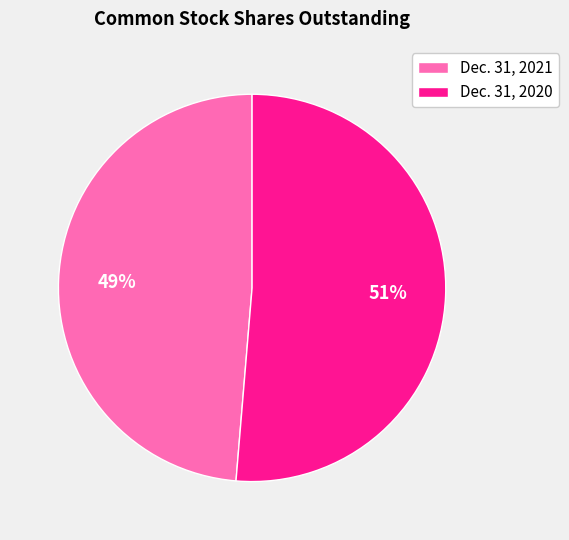

What is the largest slice in the pie chart?

Dec. 31, 2020